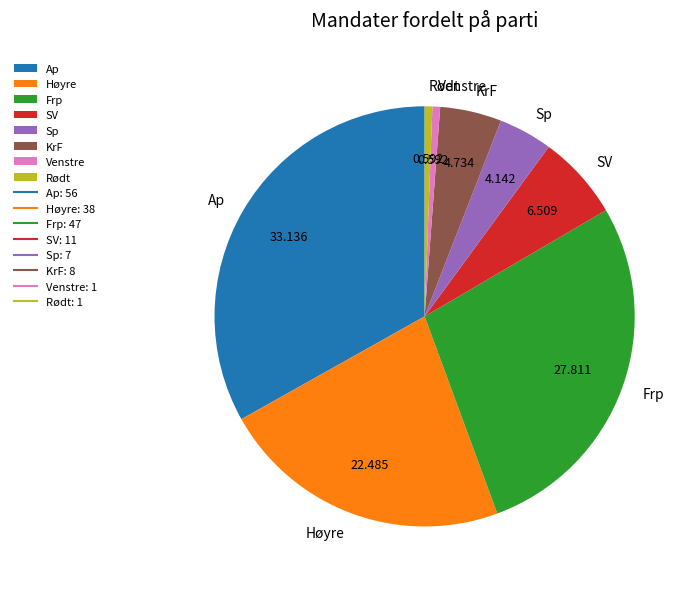

Do Sp and SV together represent more than half of the pie?

No